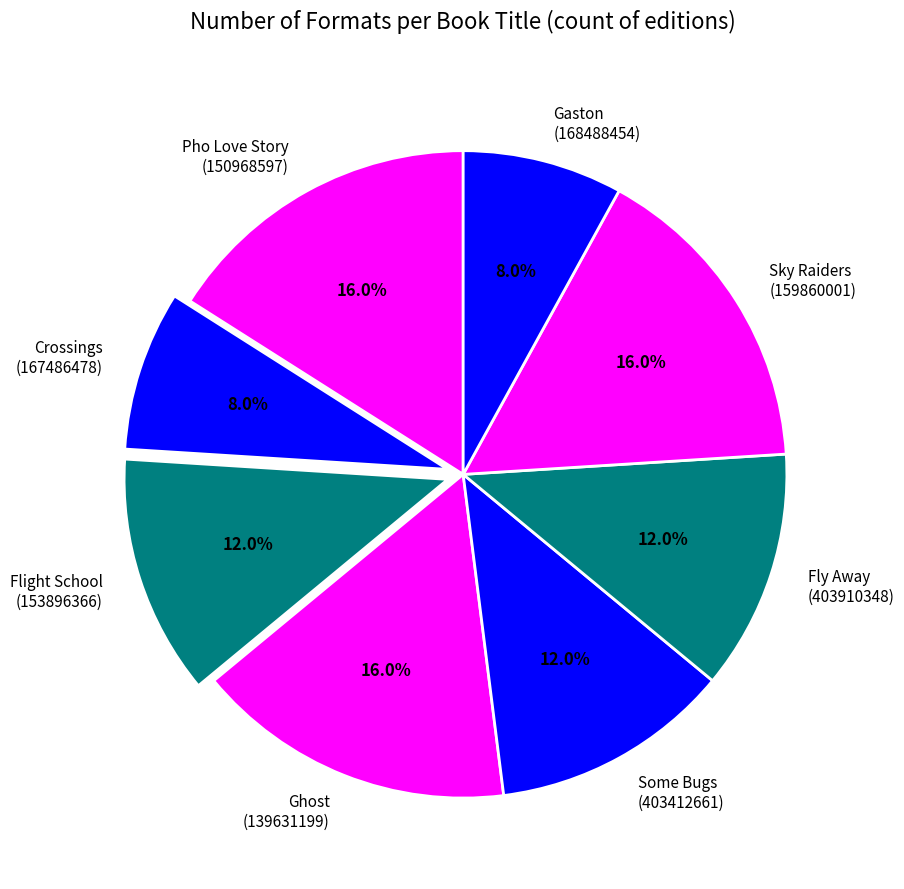

True or false: Some Bugs accounts for 12% of the total.

True